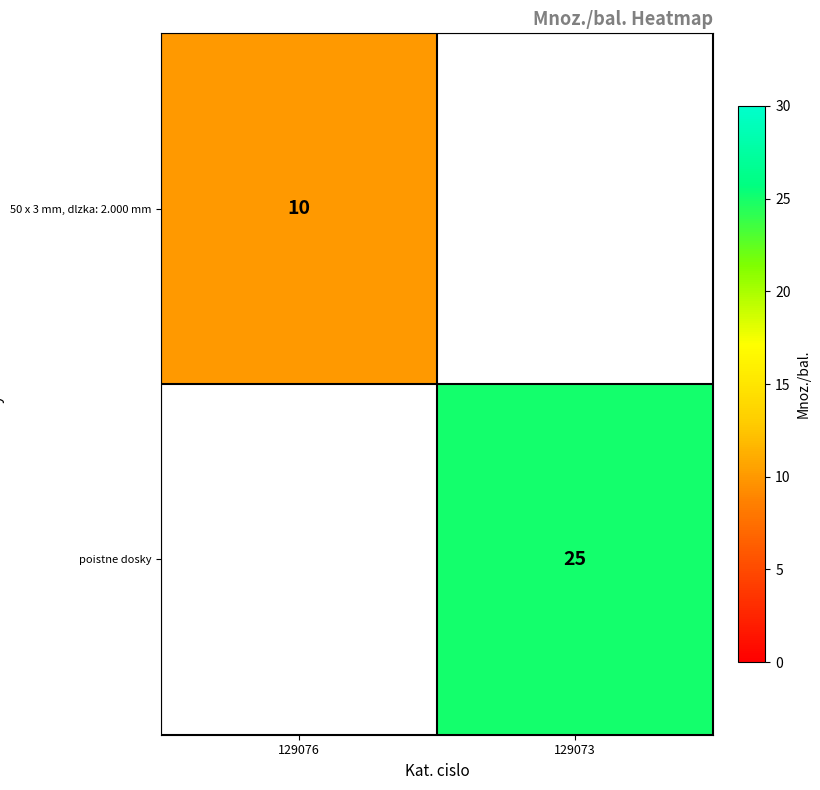

The value of 50 x 3 mm, dlzka: 2.000 mm at 129076 is 4. True or false?

False